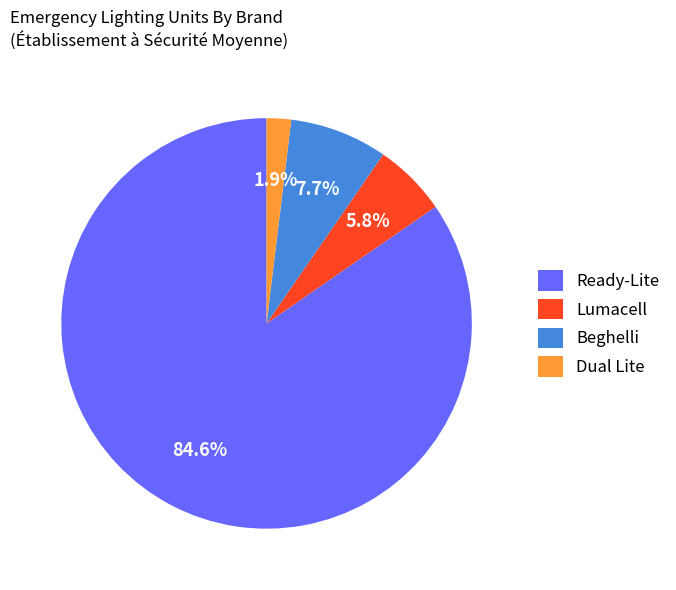

Combined, do Dual Lite and Lumacell account for over 50%?

No